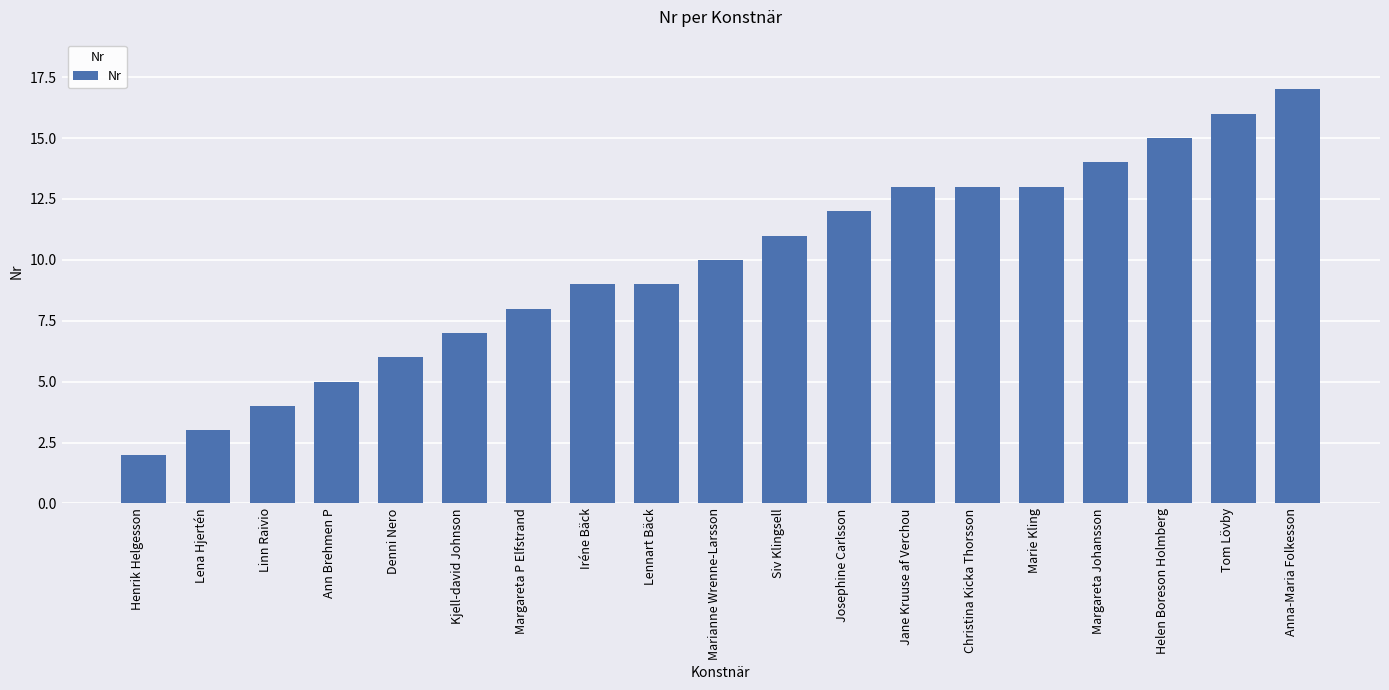

The chart shows a value of 14 at Margareta Johansson. True or false?

True